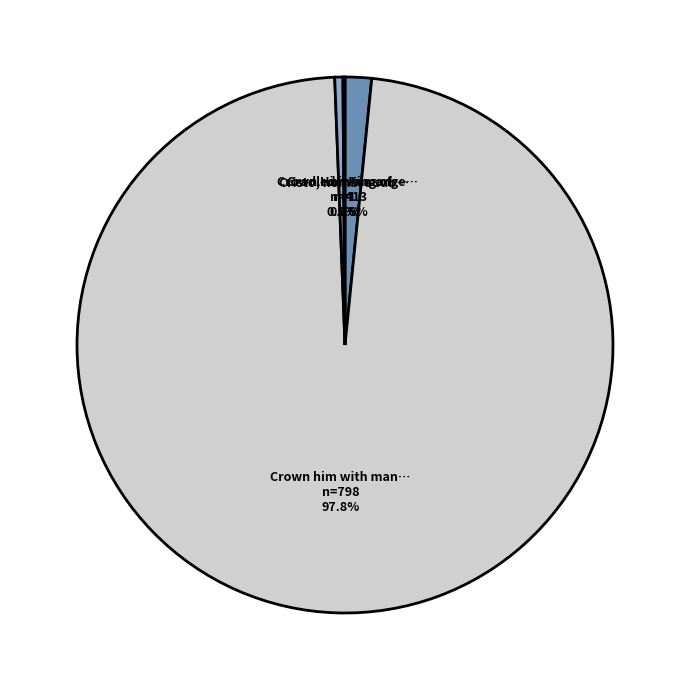

Is there a majority slice in this chart?

Yes